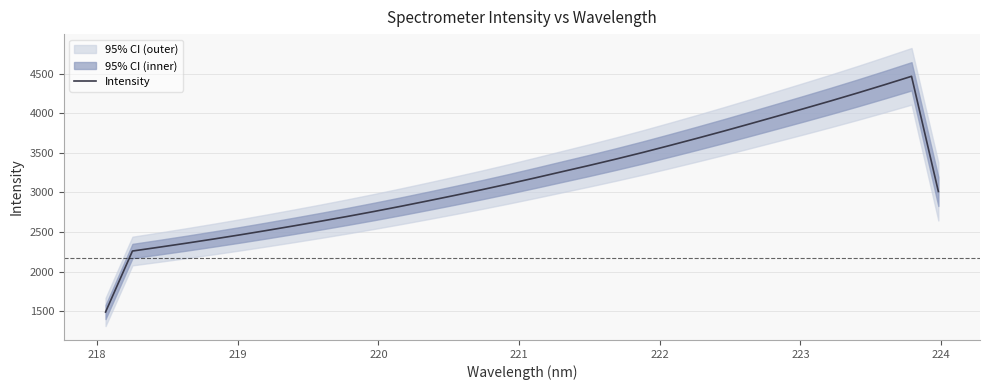

What is the lowest value of the Intensity series?

1491.5